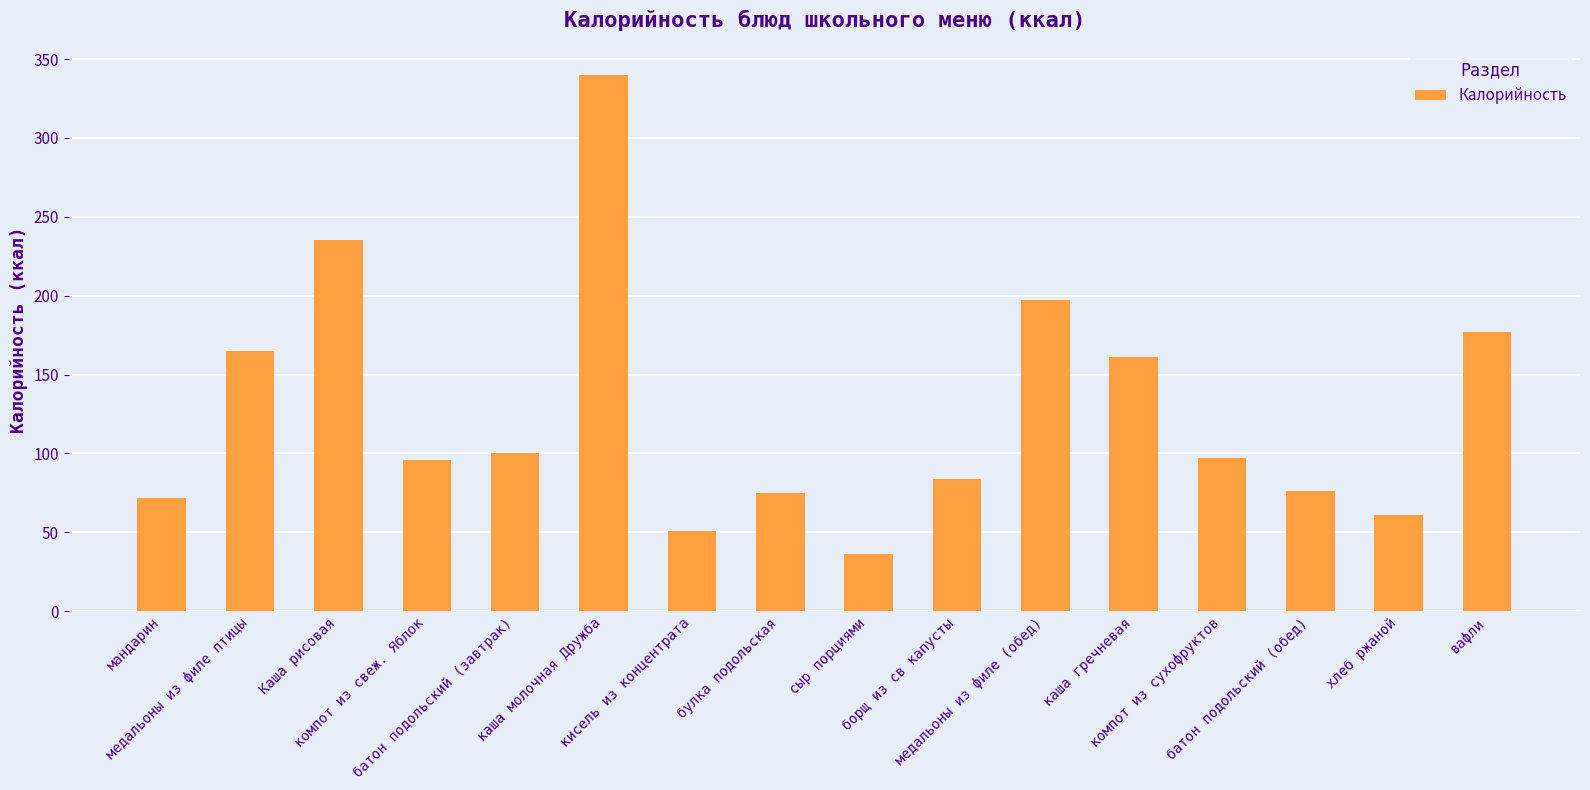

How many bars are there in total?

16